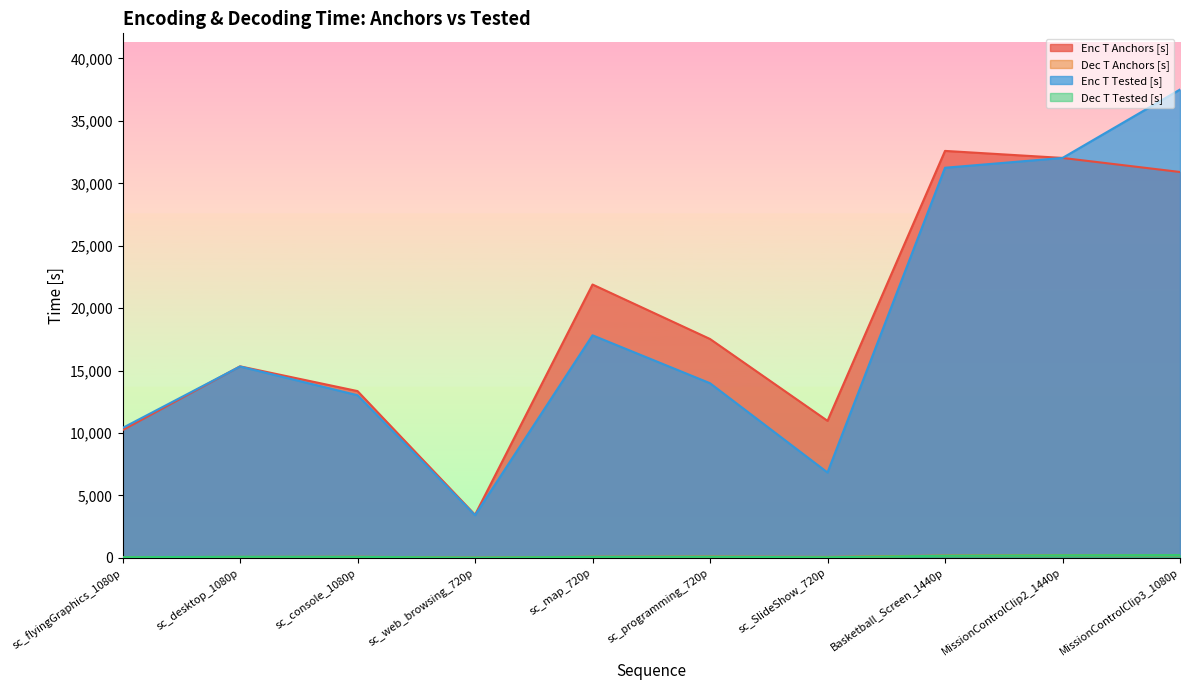

What value does the Enc T Anchors [s] series have at sc_desktop_1080p?

15340.6